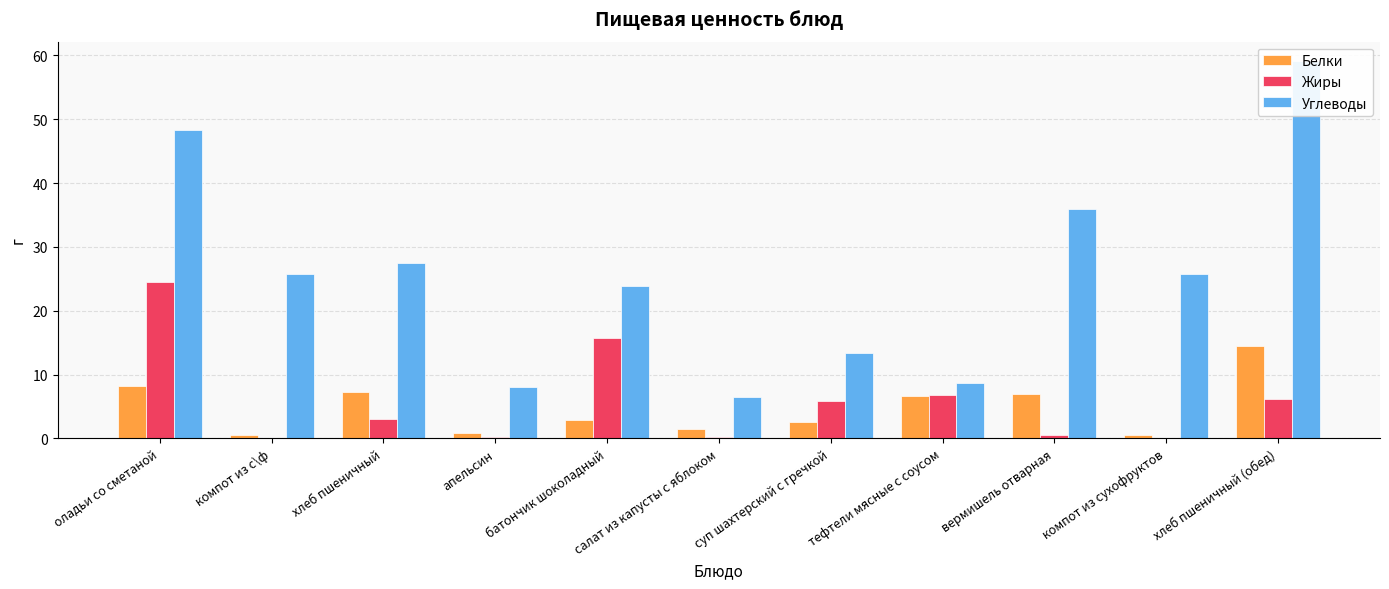

What is the value of the Жиры bar at the 7th from the left?

5.8